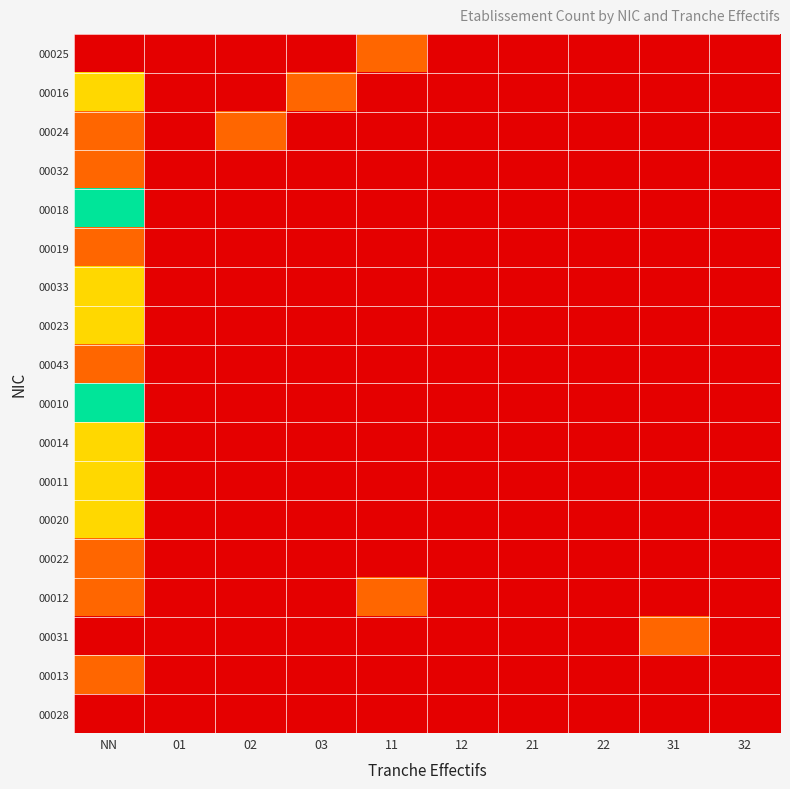

Rank the series at NN from highest to lowest value.

00018, 00010, 00016, 00033, 00023, 00014, 00011, 00020, 00024, 00032, 00019, 00043, 00022, 00012, 00013, 00025, 00031, 00028